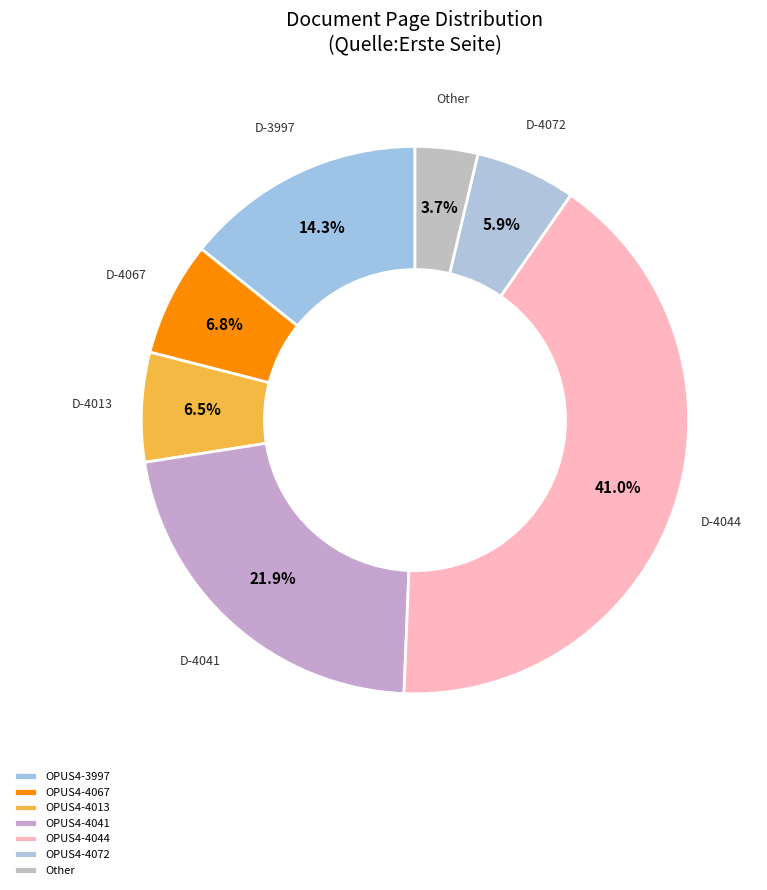

To the nearest percent, what portion does OPUS4-4072 represent?

6%